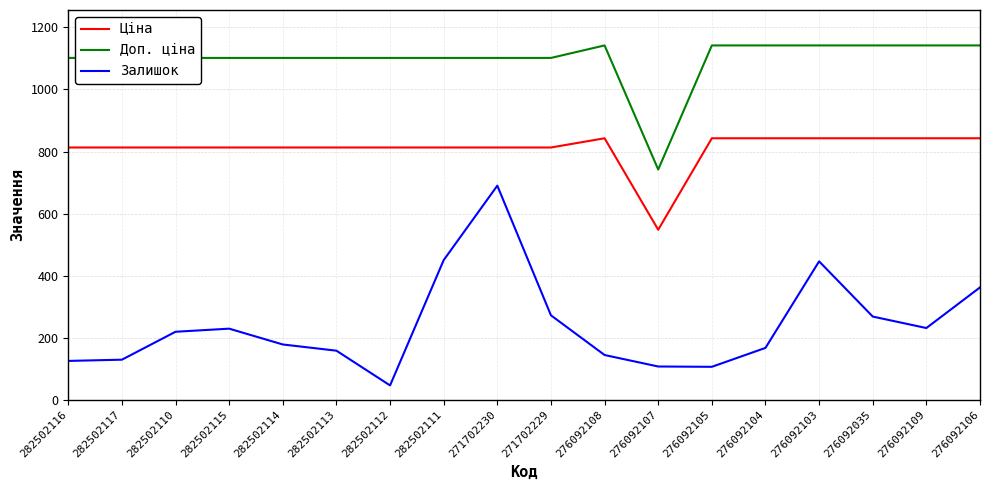

List the series in order of their overall mean, lowest first.

Залишок, Ціна, Доп. ціна